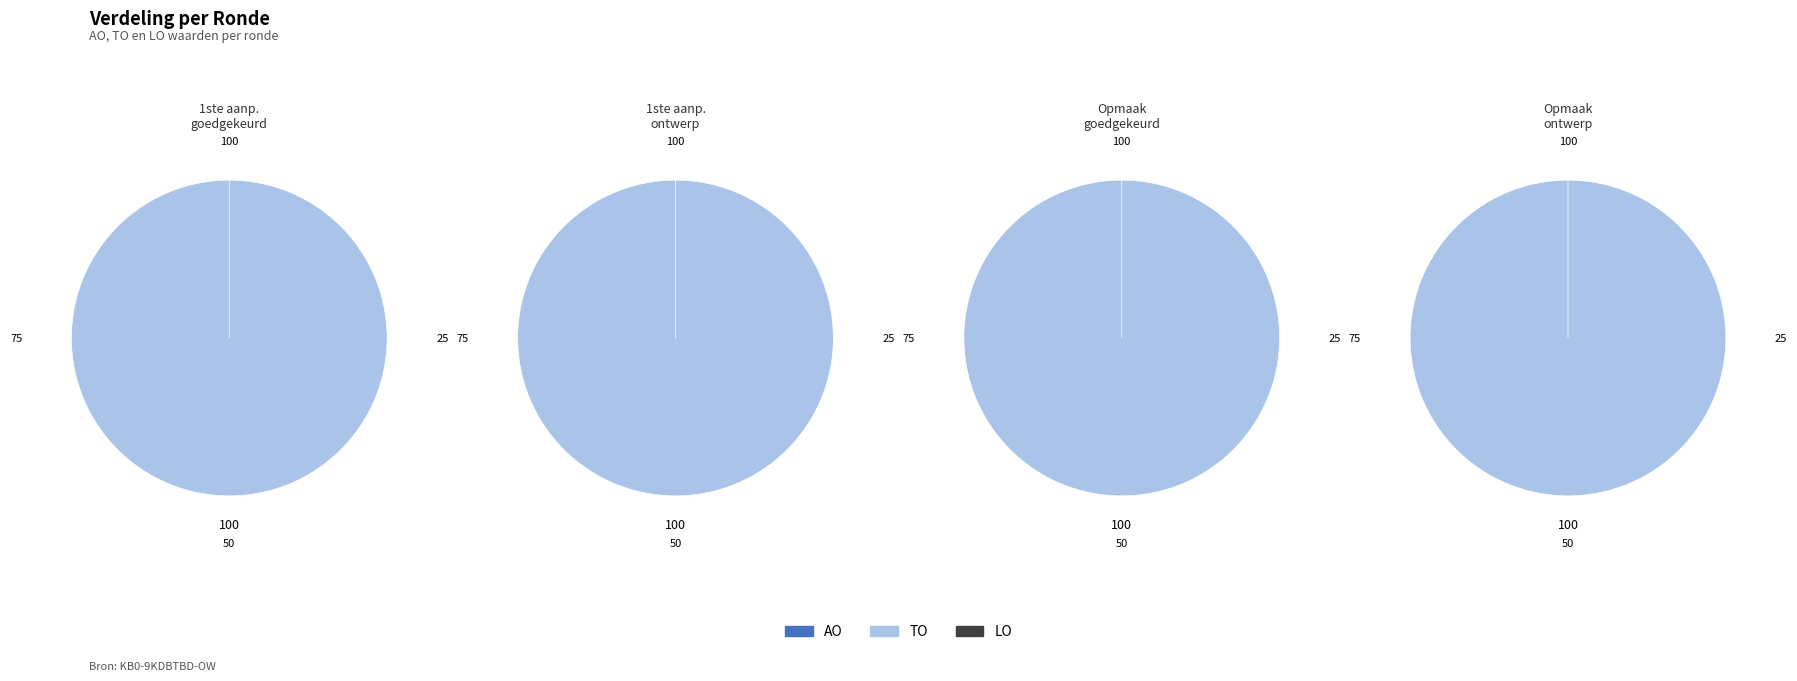

What percentage do 2023 Opmaak - ontwerp and 2023 Opmaak – goedgekeurd together represent?

50.0%